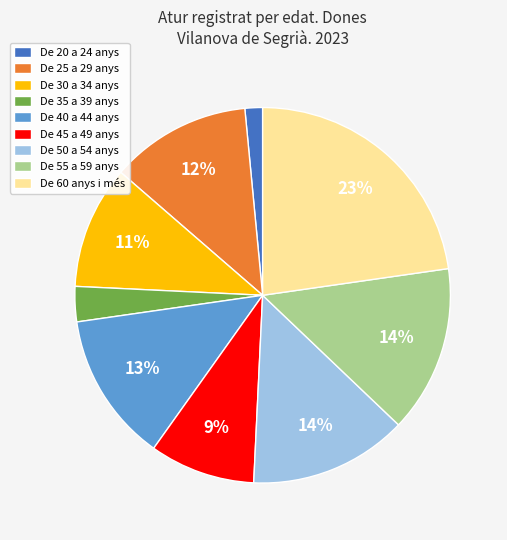

Does De 60 anys i més represent more than half of the total?

No